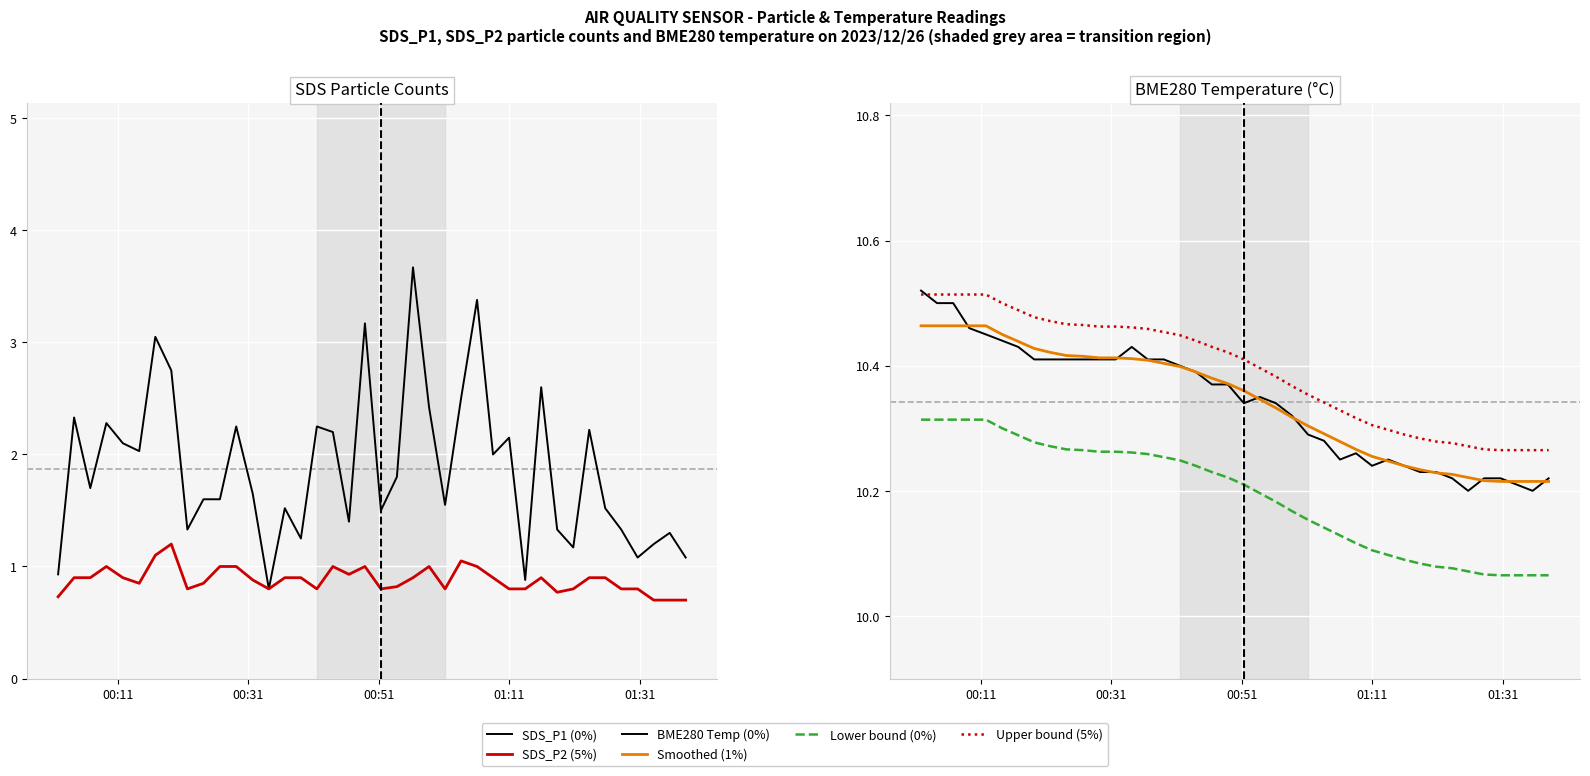

Is it true that BME280 Temp (0%) equals 6.6 at 23?

False